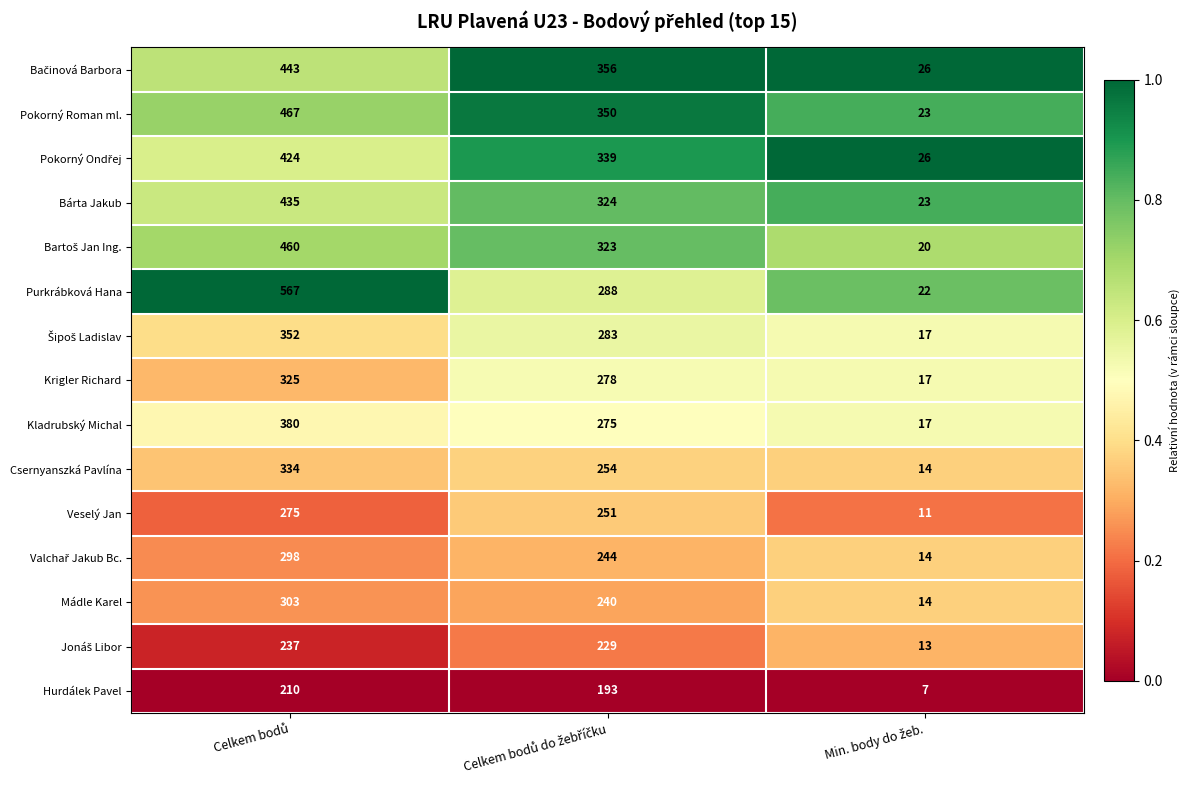

Which series has the largest total across all categories?

Purkrábková Hana